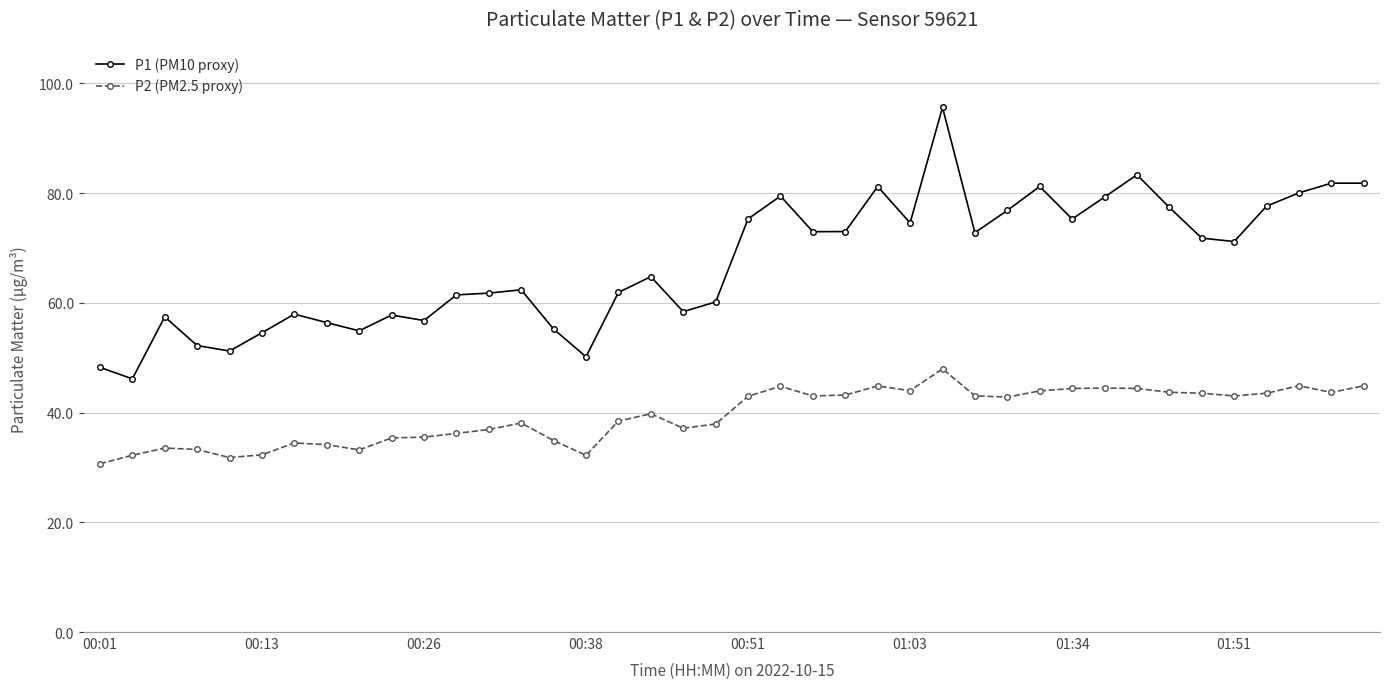

What are all the series names shown in the legend?

P1 (PM10 proxy), P2 (PM2.5 proxy)